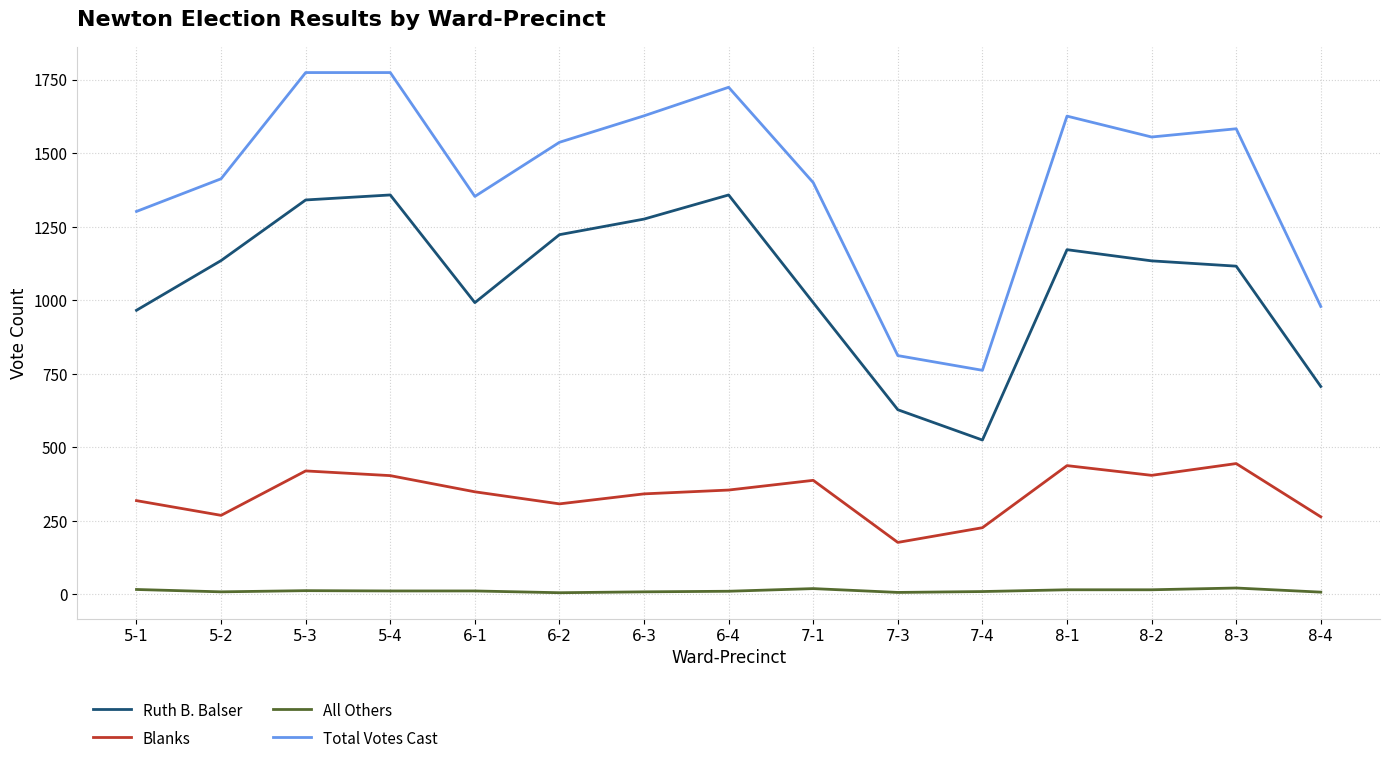

The value of Blanks at 6-2 is 117. True or false?

False